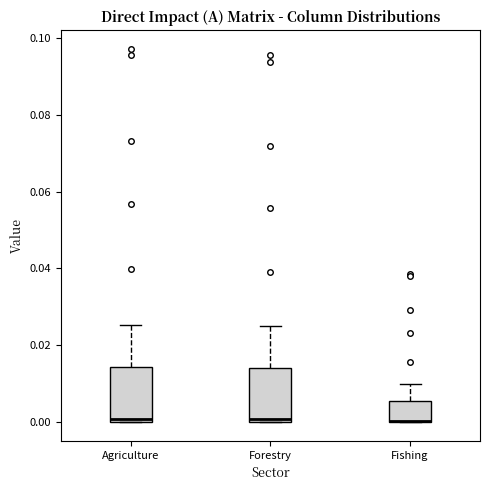

Reading left to right, transcribe this box plot: for each box, give where its median line is, the range the box spans, and where its two whiskers end, as read against the y-axis. The values are not printed on the chart, so give them approximately, as read against the axis.

Agriculture: median 0.000 (just above the box's lower edge), box 0.000 to 0.014, whiskers 0.000 to 0.026
Forestry: median 0.000 (just above the box's lower edge), box 0.000 to 0.014, whiskers 0.000 to 0.024
Fishing: median 0.000 (drawn on the box's lower edge), box 0.000 to 0.006, whiskers 0.000 to 0.010